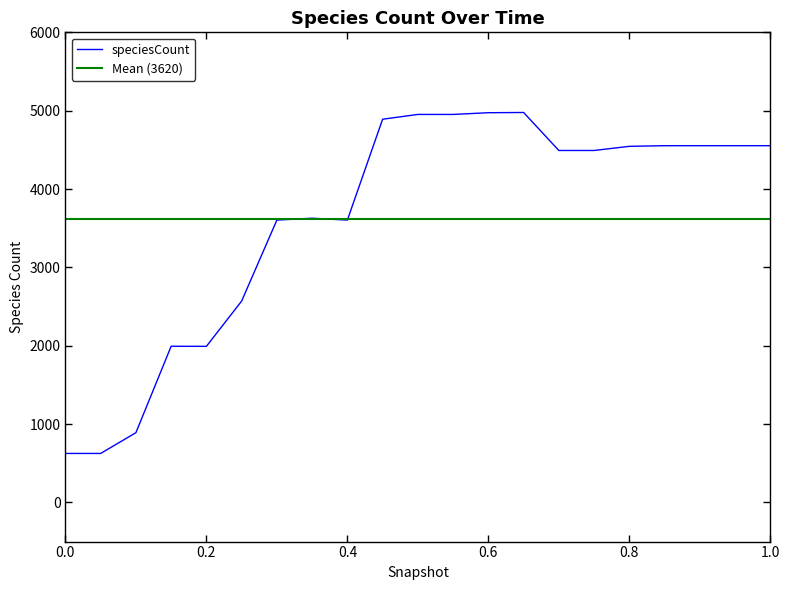

What is the highest value of the speciesCount series?

4977